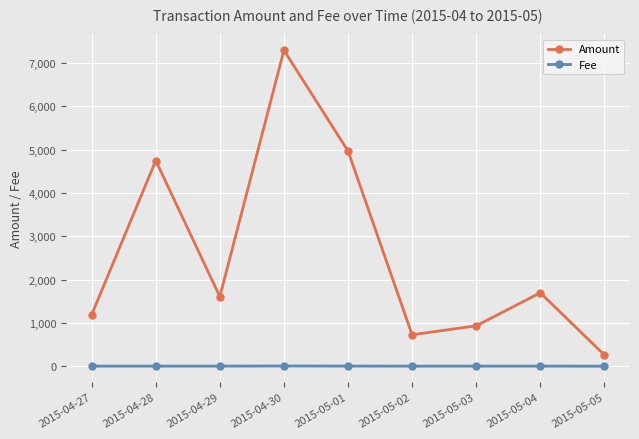

What is the difference between the second highest and minimum values in the Amount series?

4708.1